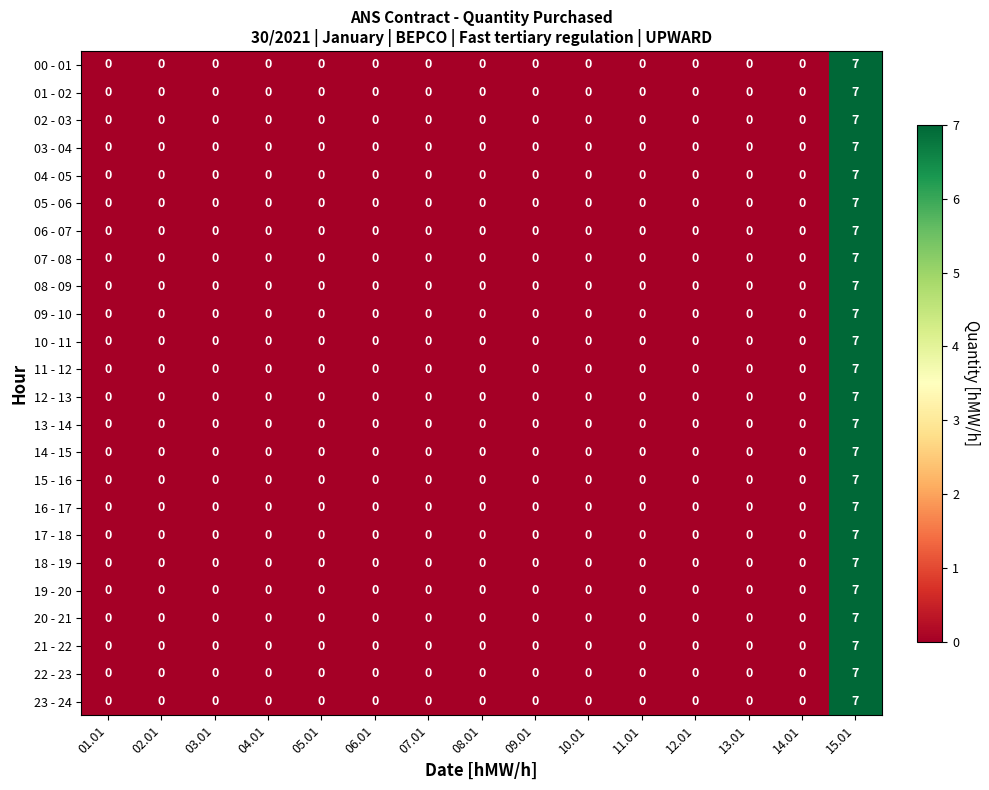

Which label corresponds to the largest value in the chart?

15.01